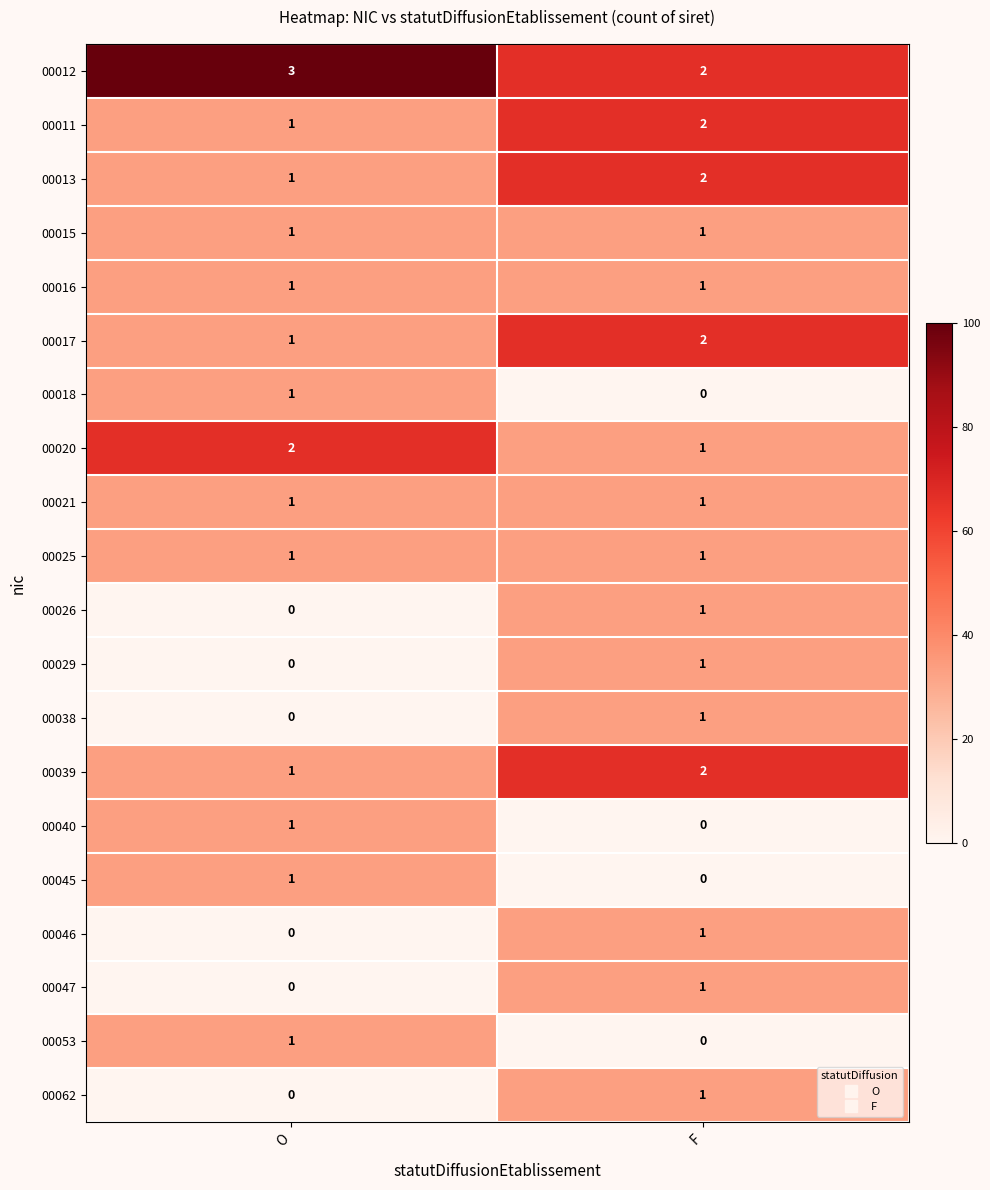

What is the spread (max minus min) of values at O?

3